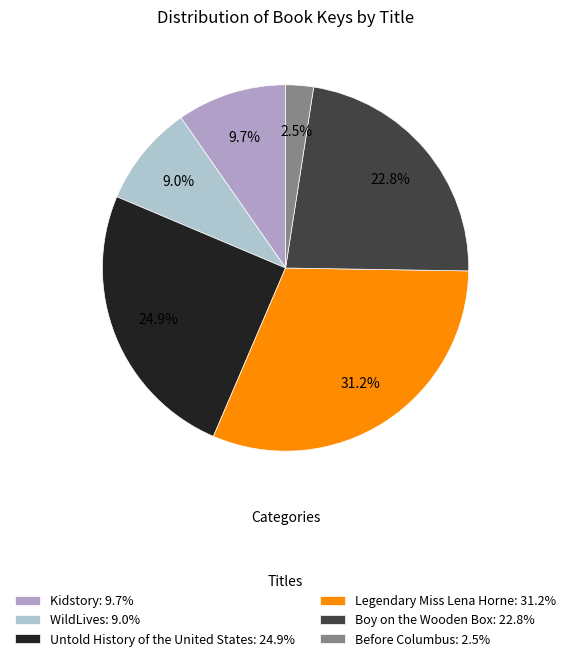

To the nearest percent, what is the difference between the largest and smallest slice percentages?

29%